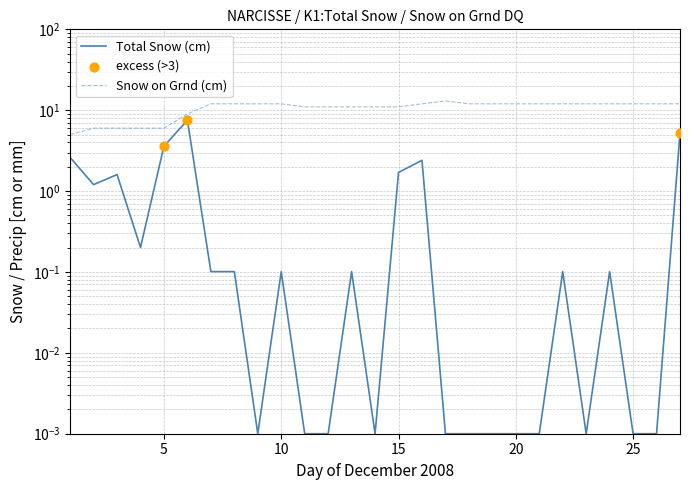

At how many categories does at least one series exceed 2?

27